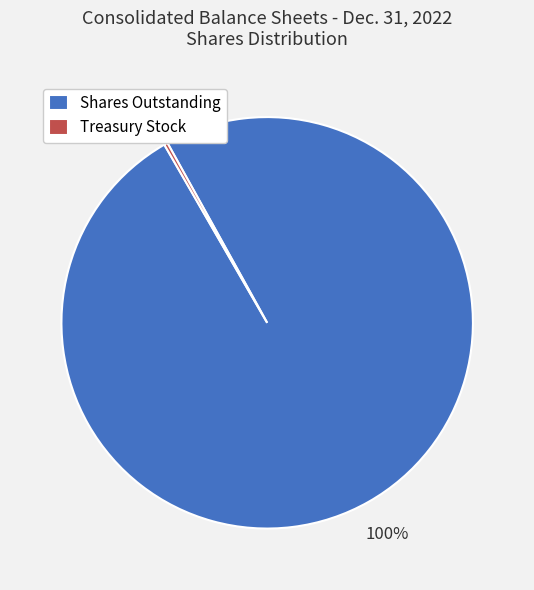

Is there a majority slice in this chart?

Yes